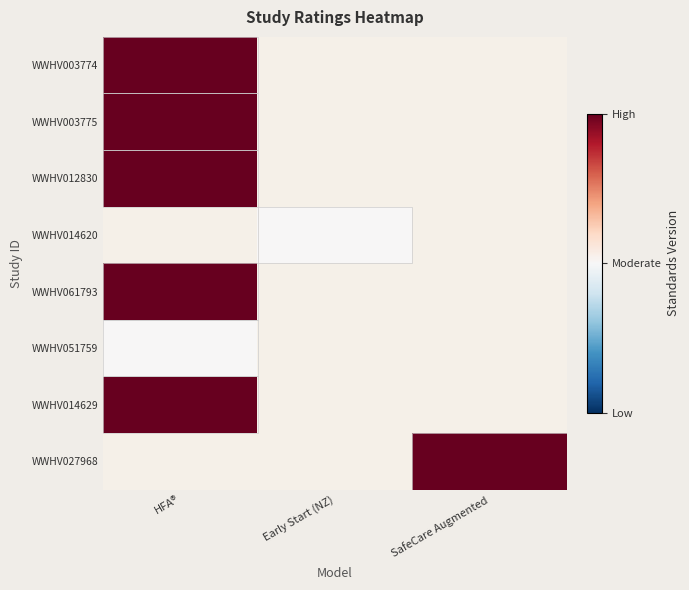

How many categories are shown in the chart?

3